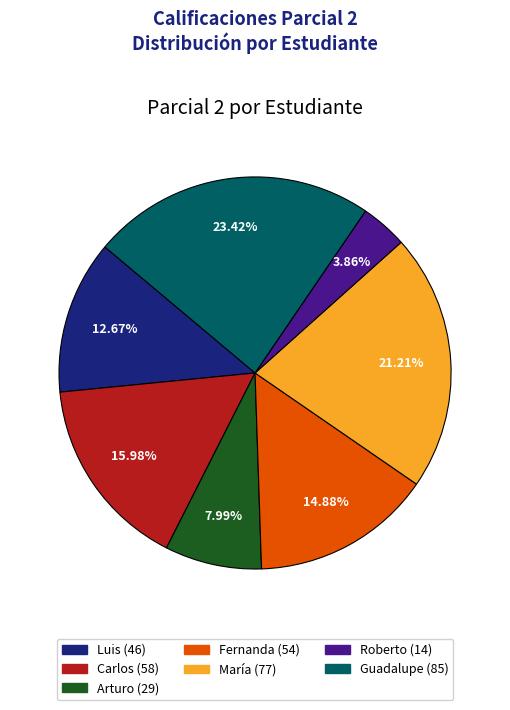

What is the ratio of the value at Fernanda to the value at María?

0.7